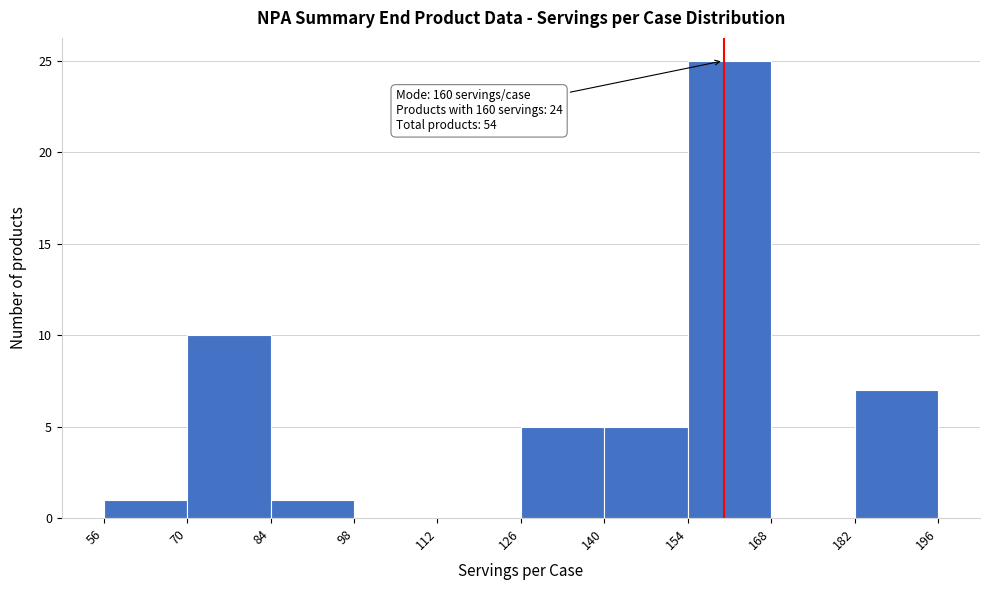

Which range on the x-axis has the tallest bar?

154 to 168